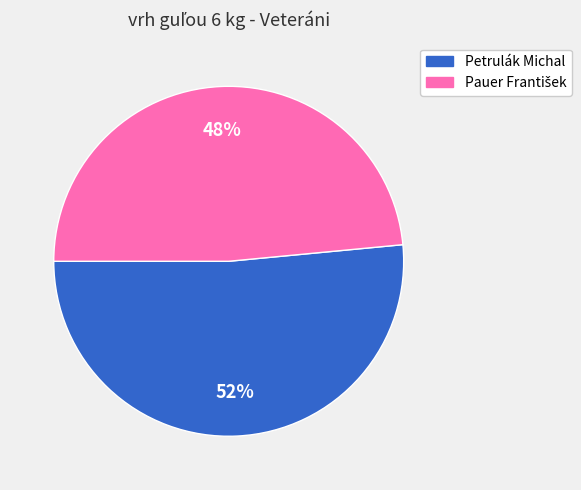

To the nearest percent, what percentage of the pie is Petrulák Michal?

52%